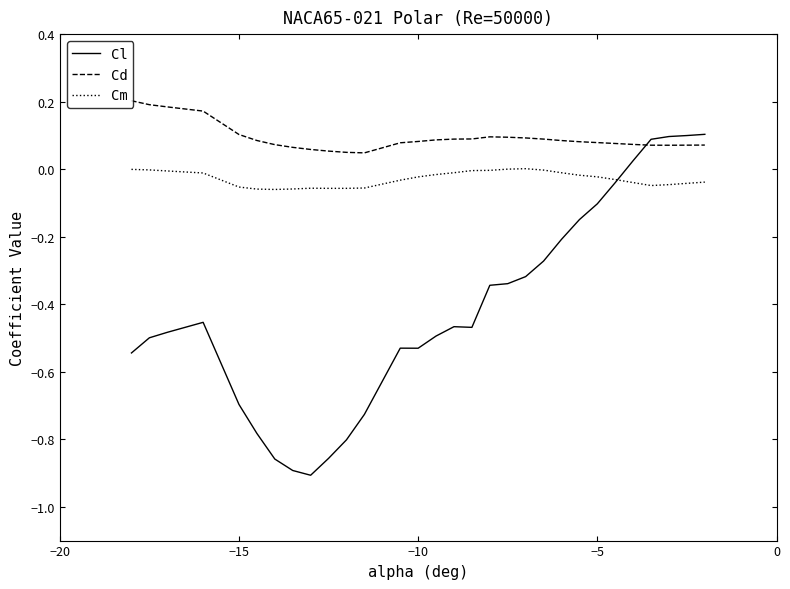

Which series ends up on top after the final intersection of Cm and Cl?

Cl